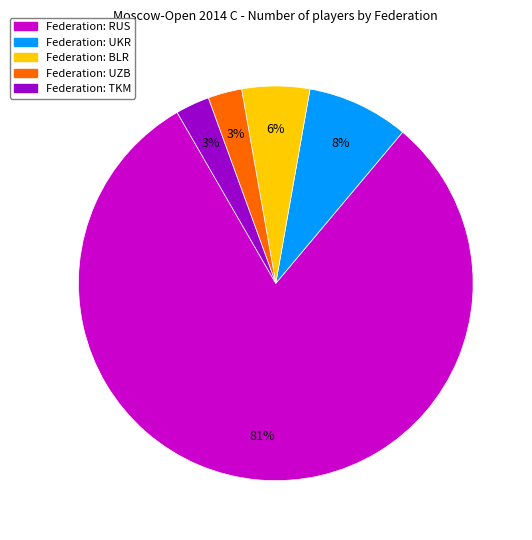

Count the number of slices in the pie.

5